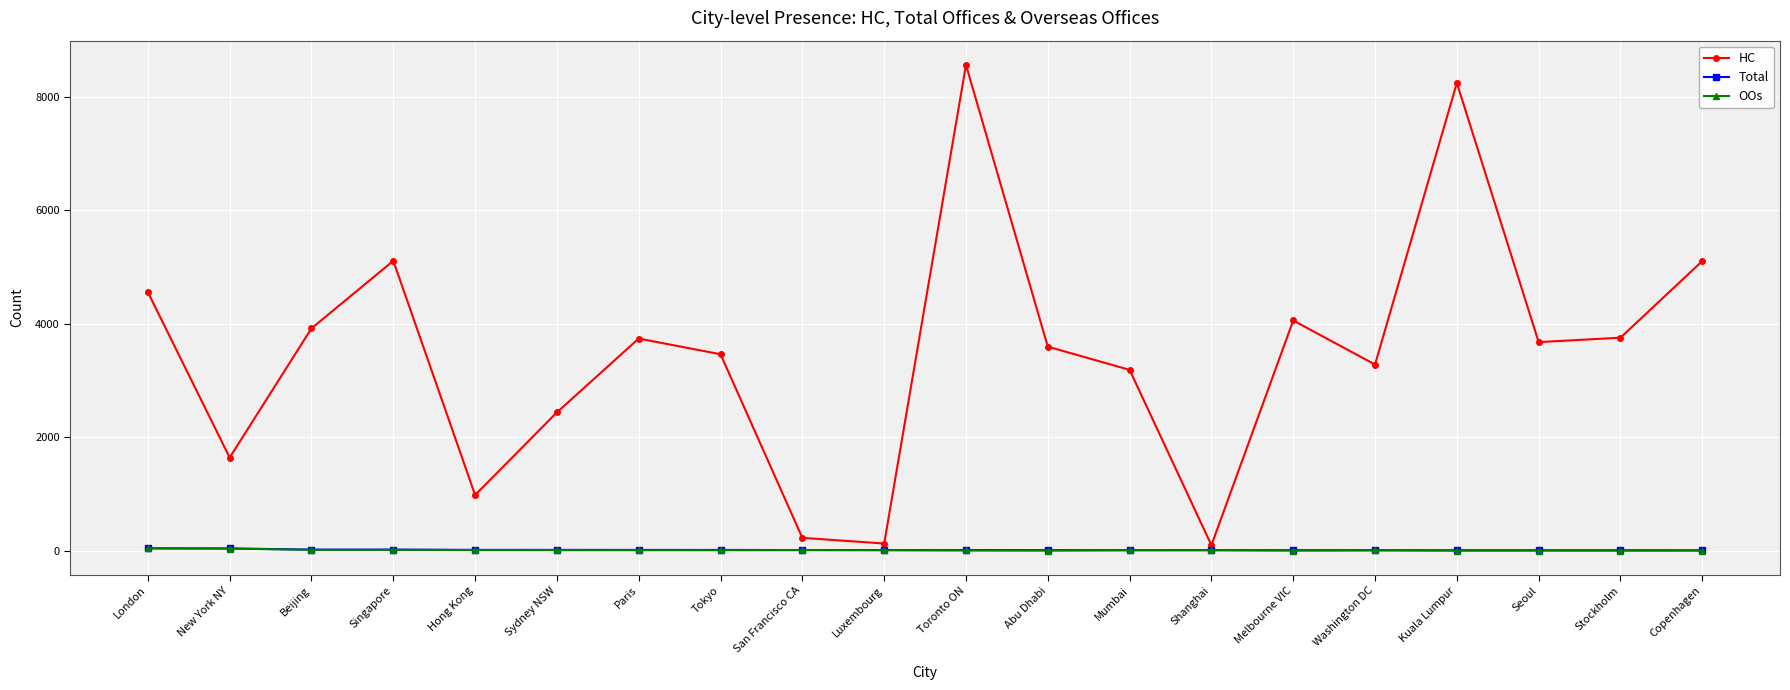

Where does the Total series first go above 9?

London